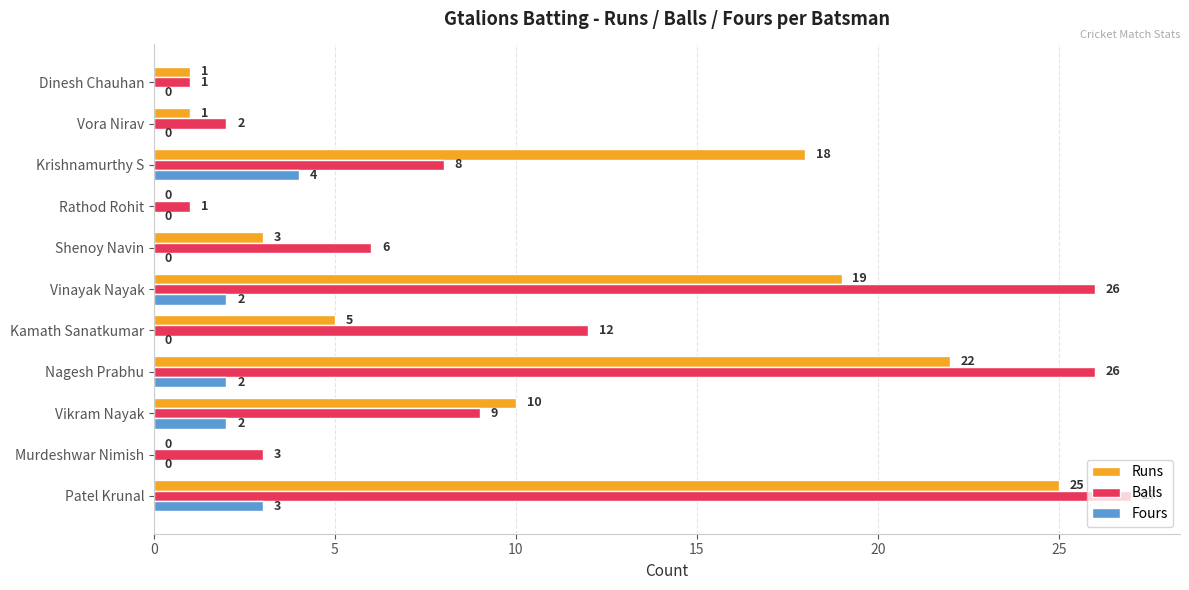

How many series are shown in this chart?

3